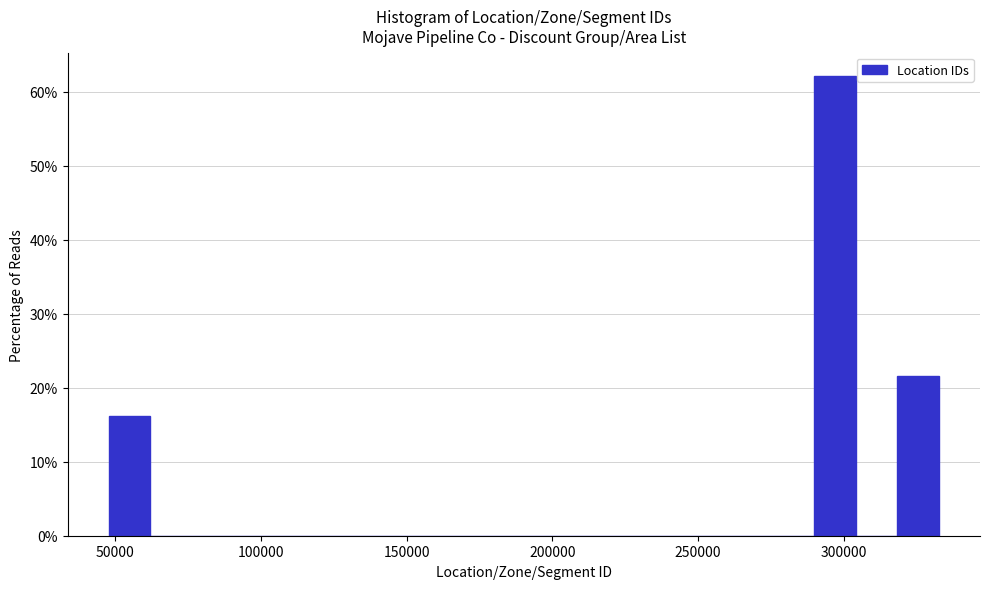

Around what value on the x-axis is the tallest bar? Give the approximate position of its centre, as read against the axis.

295000